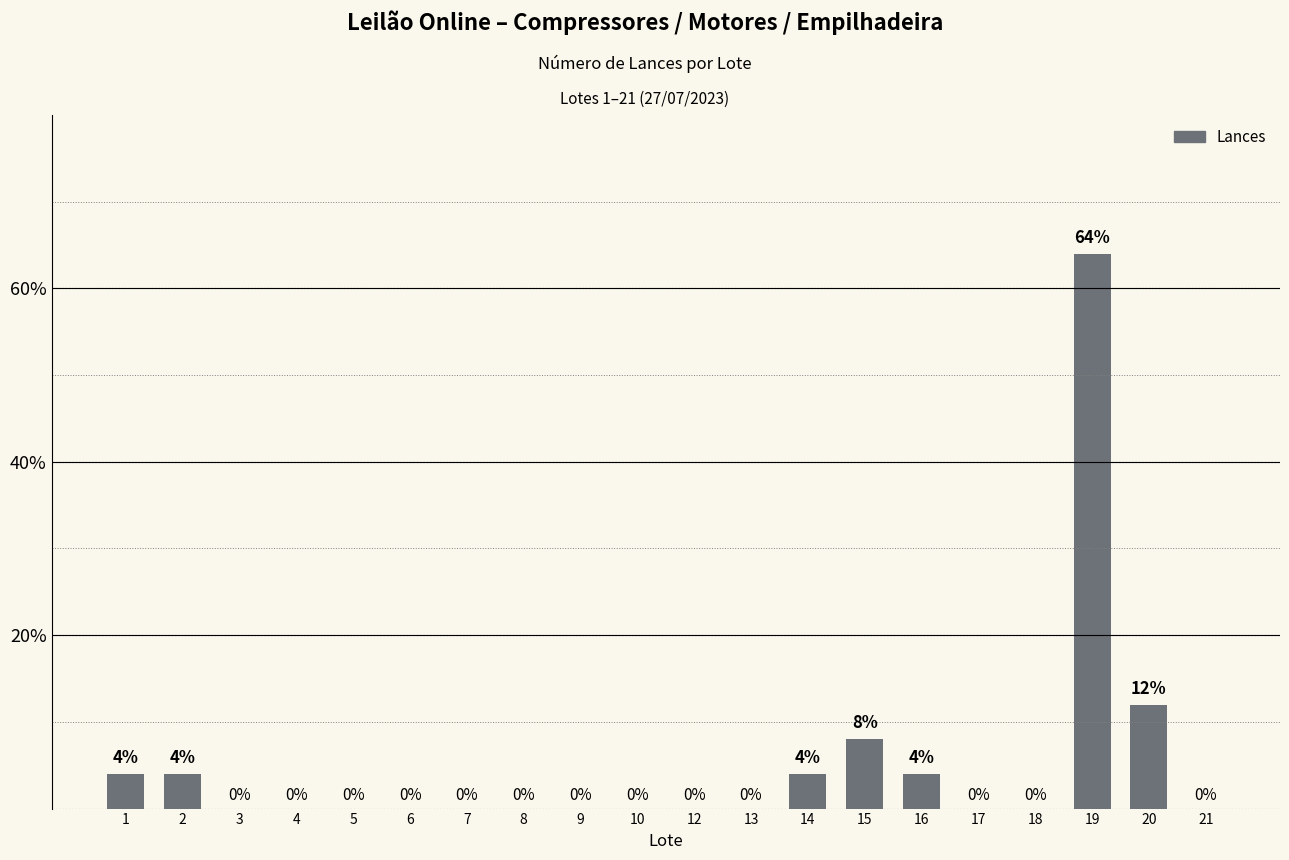

Reading left to right, extract all data points from this chart.

1=4	2=4	3=0	4=0	5=0	6=0	7=0	8=0	9=0	10=0	12=0	13=0	14=4	15=8	16=4	17=0	18=0	19=64	20=12	21=0